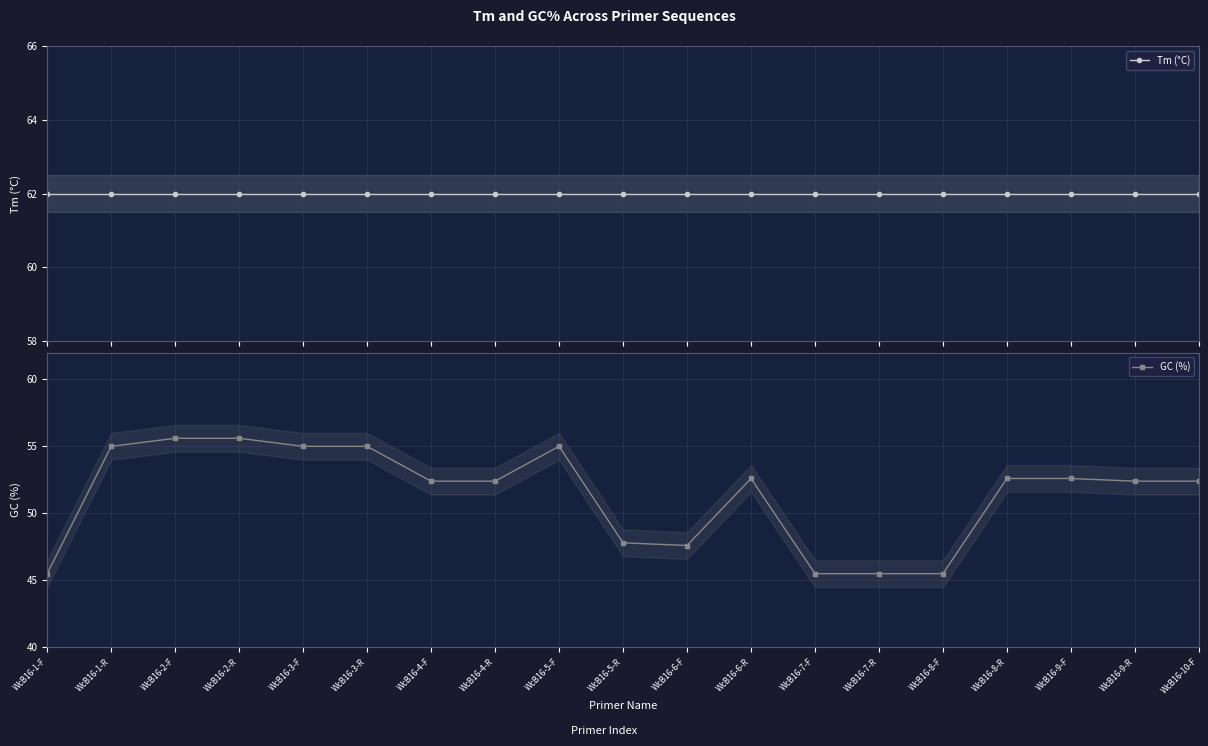

Which series has the largest total across all categories?

Tm (°C)